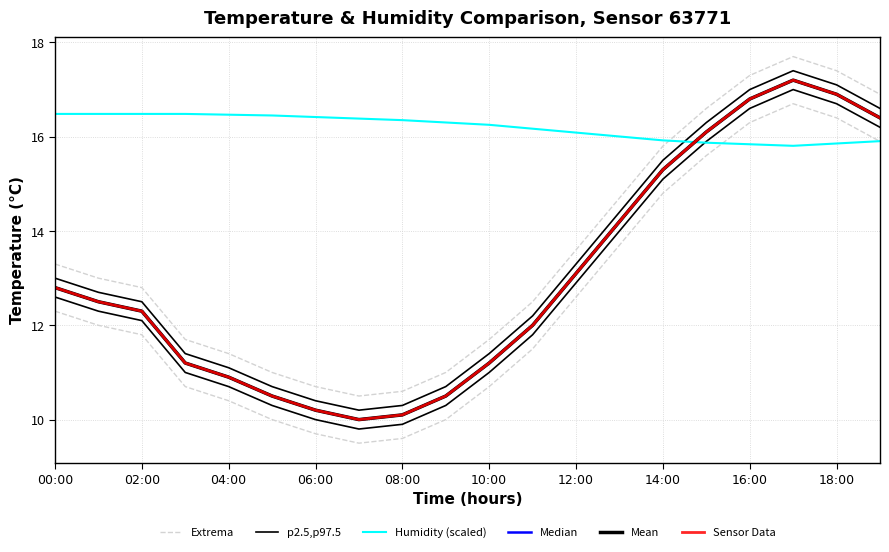

What position from the right is 18:00?

2